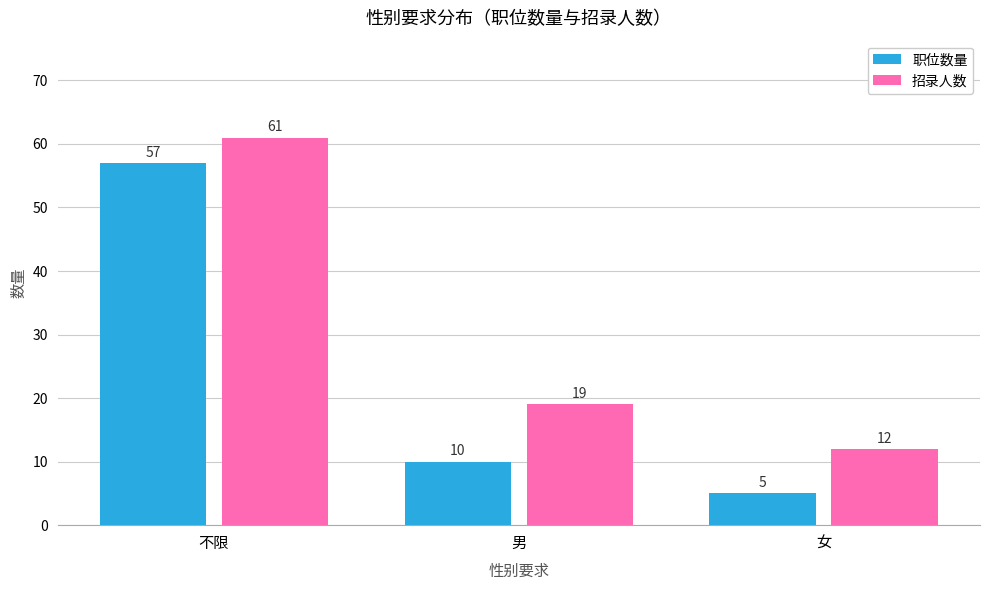

List the series in order of their overall mean, lowest first.

职位数量, 招录人数